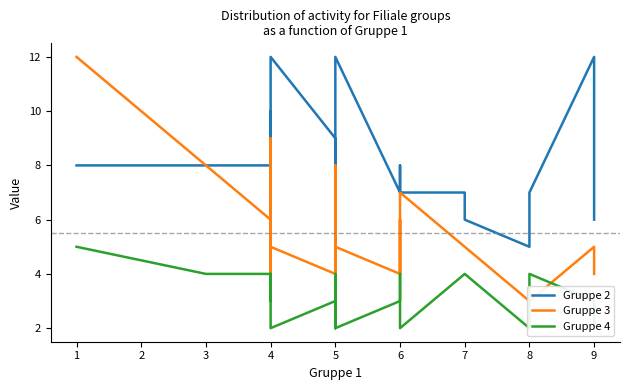

Is this an area chart (filled region under the line)?

No